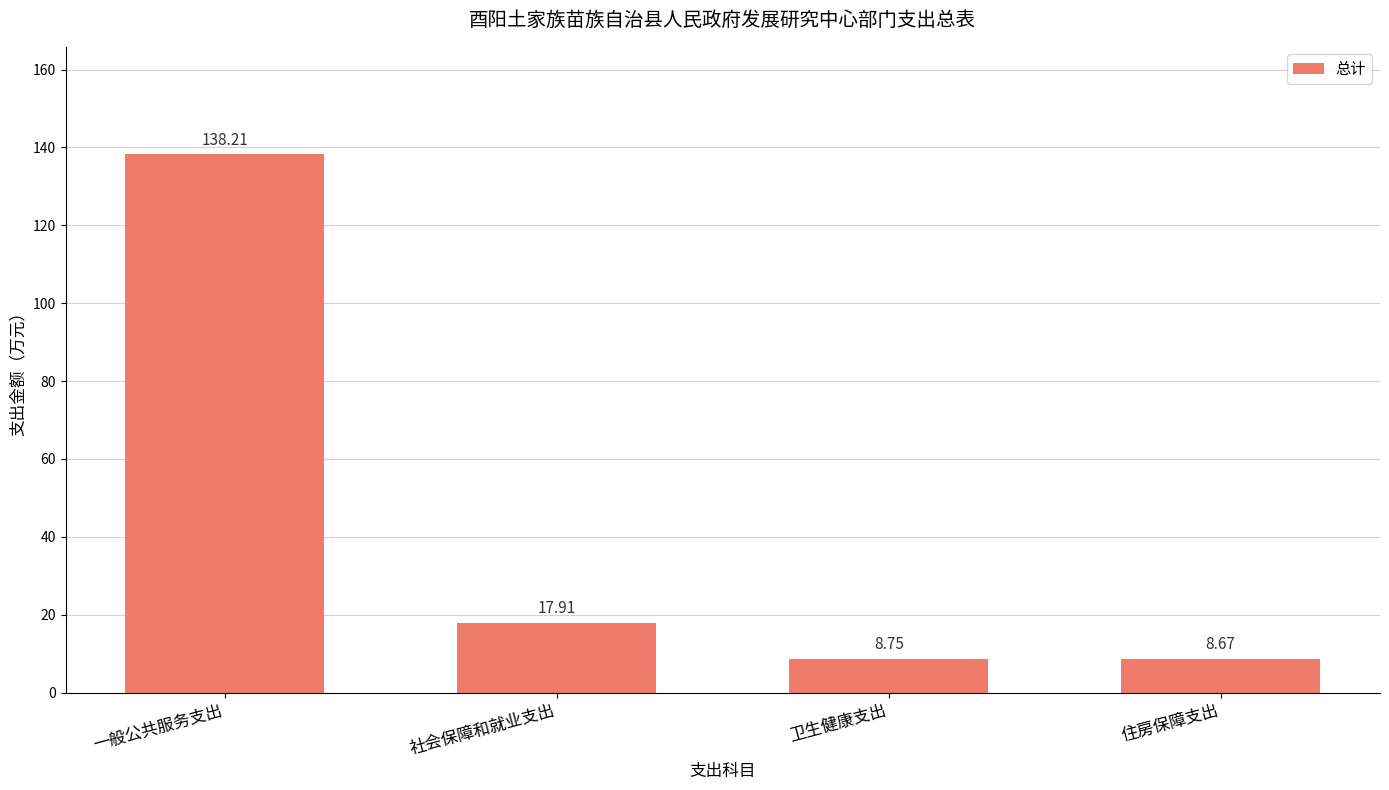

What is the difference between the maximum and minimum values?

129.5